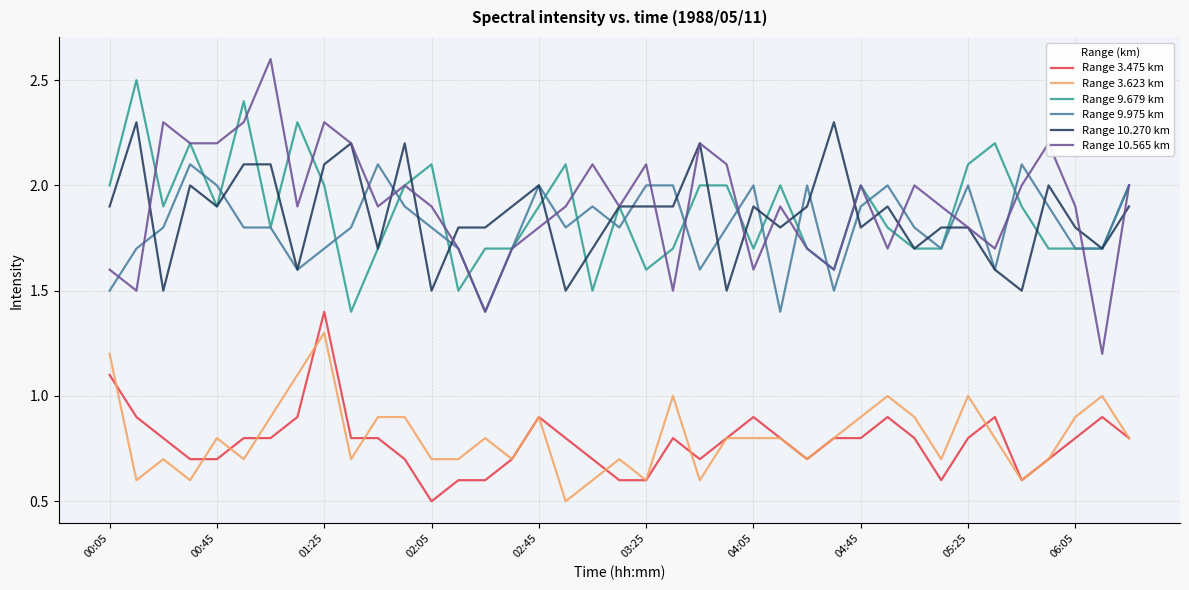

Rank the series by their maximum value, from highest to lowest.

Range 10.565 km, Range 9.679 km, Range 10.270 km, Range 9.975 km, Range 3.475 km, Range 3.623 km